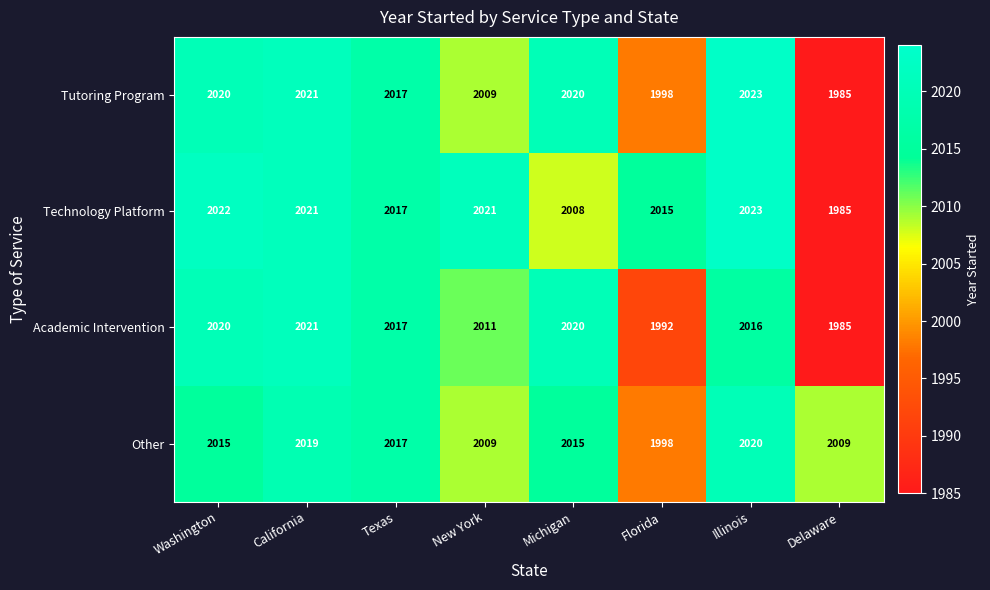

What is the smallest value displayed?

1985